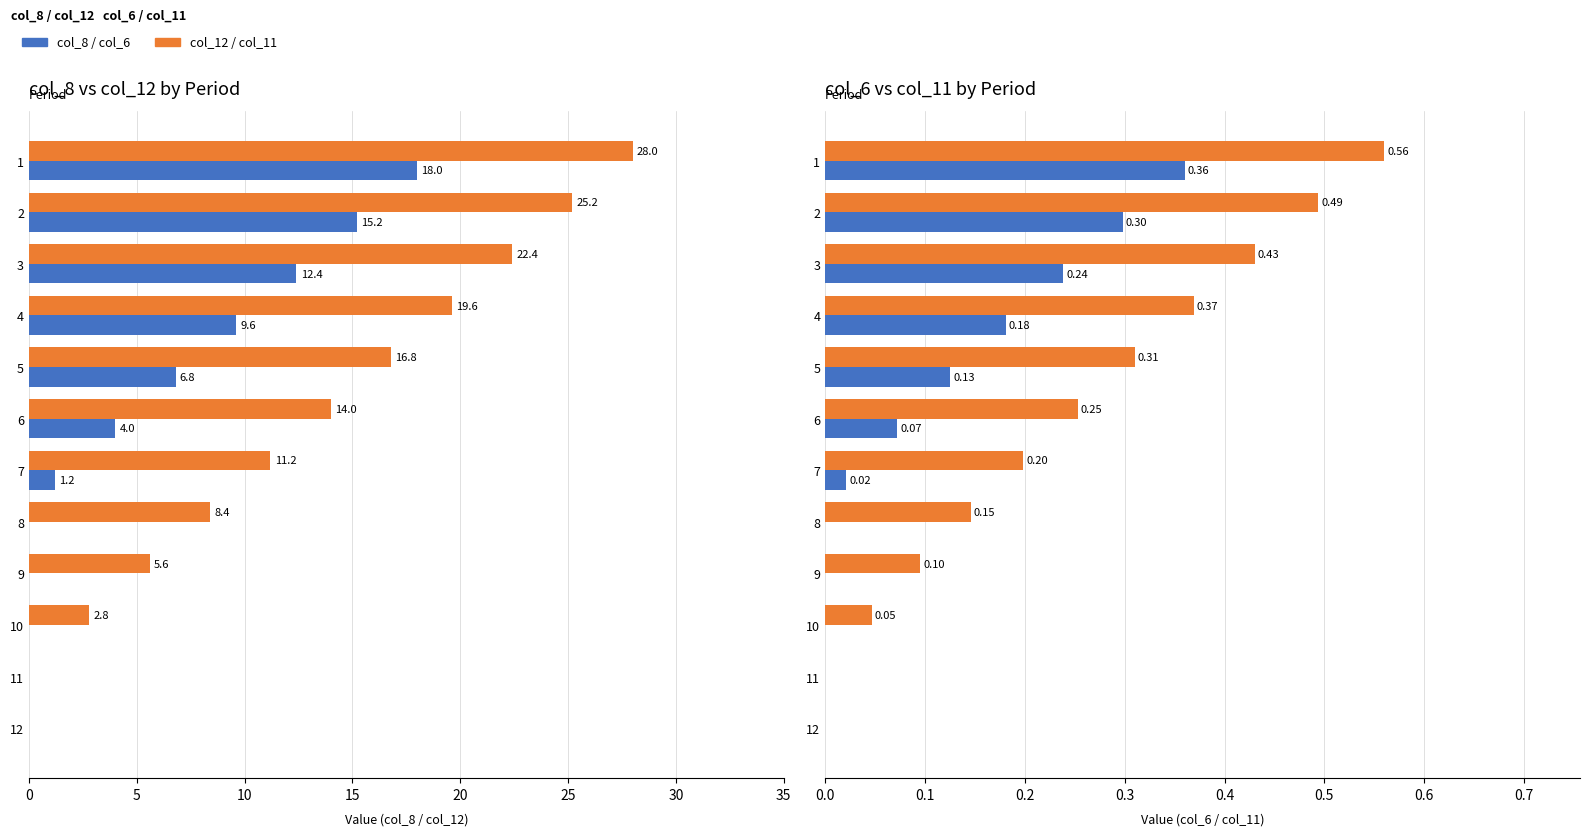

What is the difference between the maximum and minimum values in the col_8 (left) series?

18.0